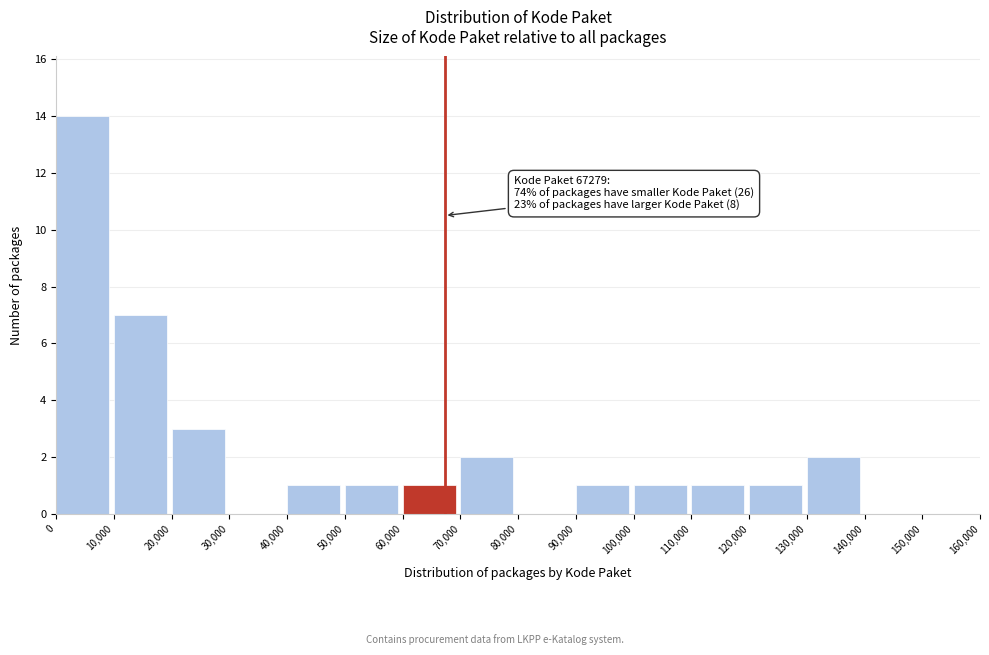

Which range on the x-axis has the tallest bar?

0 to 10,000